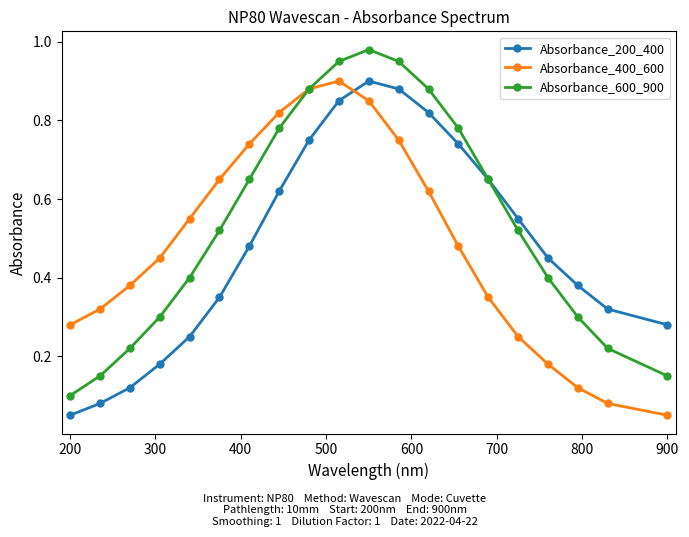

Which series has the largest total across all categories?

Absorbance_600_900